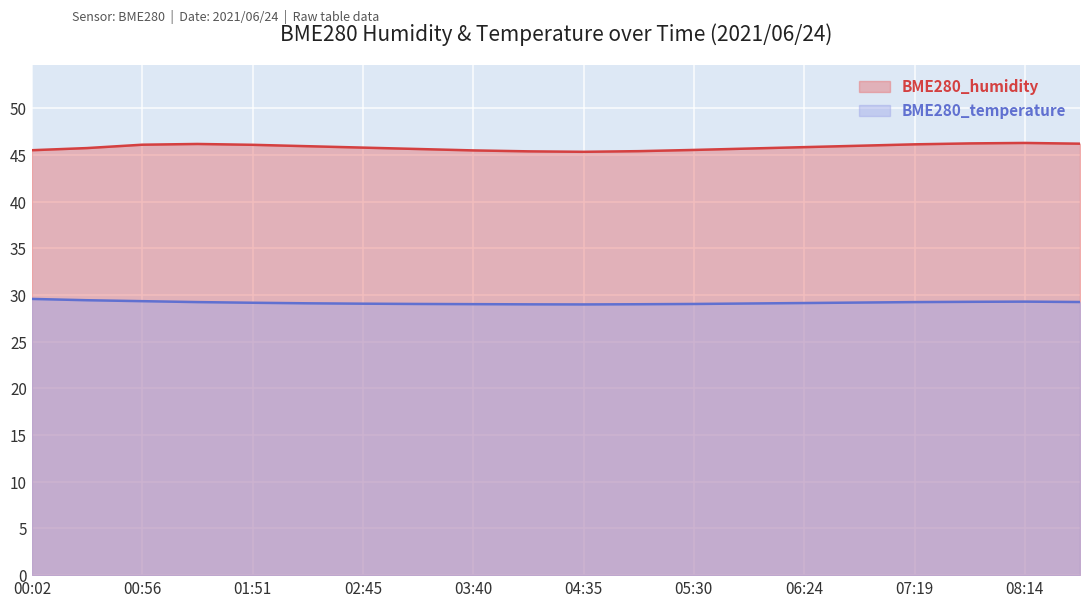

What is the minimum value shown in the chart?

29.0